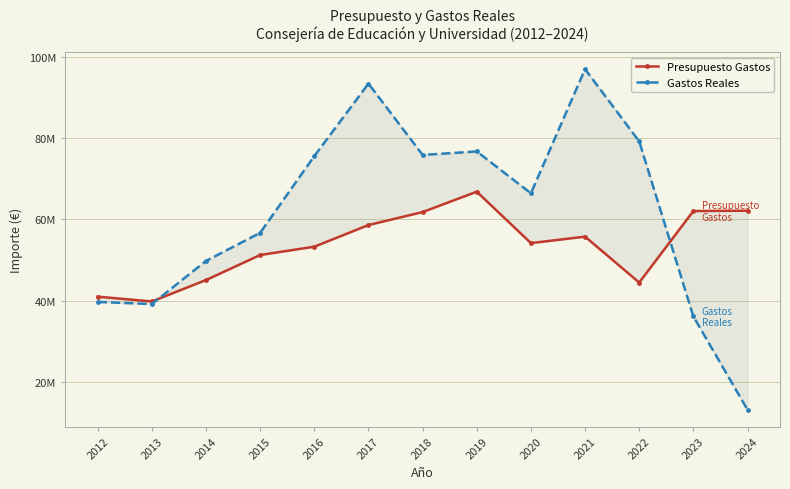

What is the value of the Gastos Reales point at the 4th from the left?

56712507.1